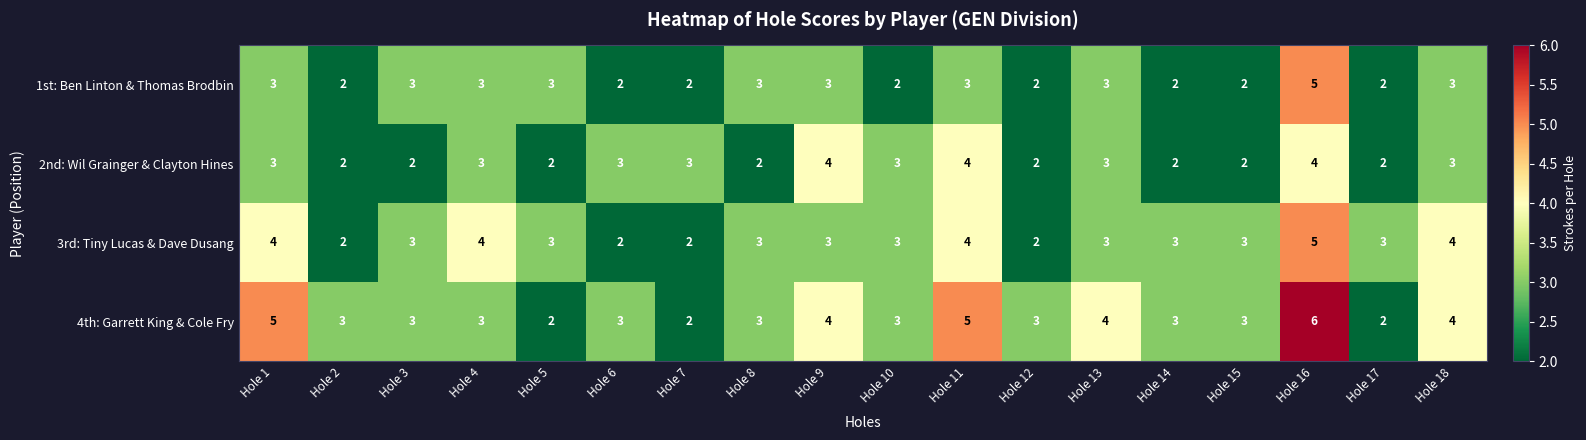

True or false: 3rd: Tiny Lucas & Dave Dusang has a value of 3 at Hole 5.

True